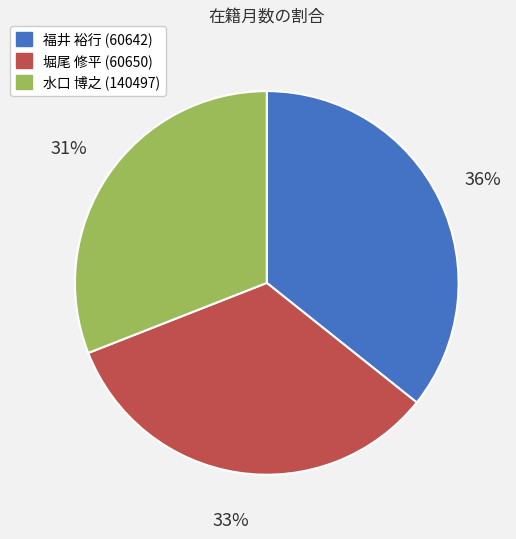

Approximately how many times larger is the value at 福井 裕行 (60642) compared to 堀尾 修平 (60650)?

1.1